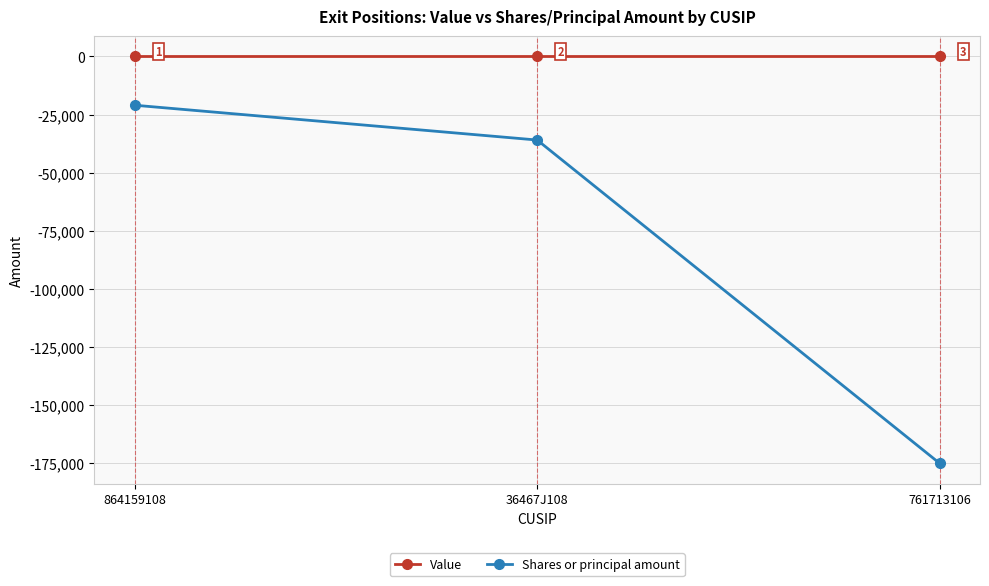

Between 36467J108 and 761713106, which series saw the biggest shift?

Shares or principal amount